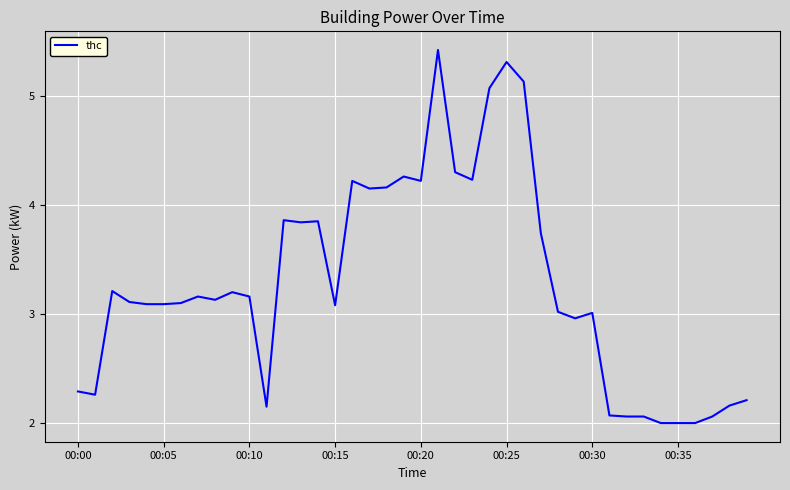

What is the difference between the maximum and minimum values?

3.4